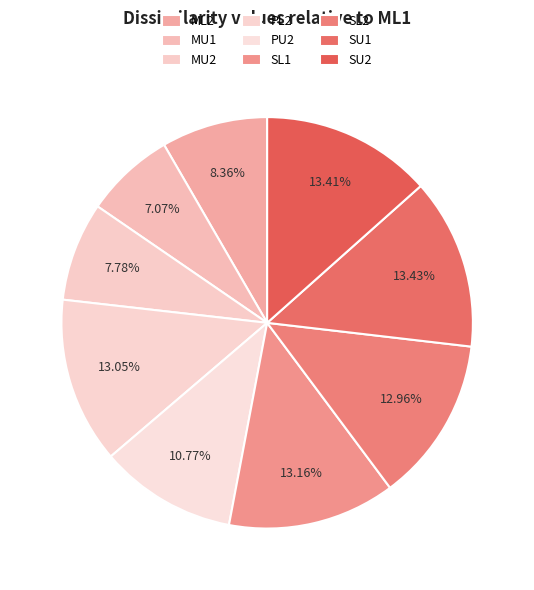

Does SL1 account for over 50% of the chart?

No